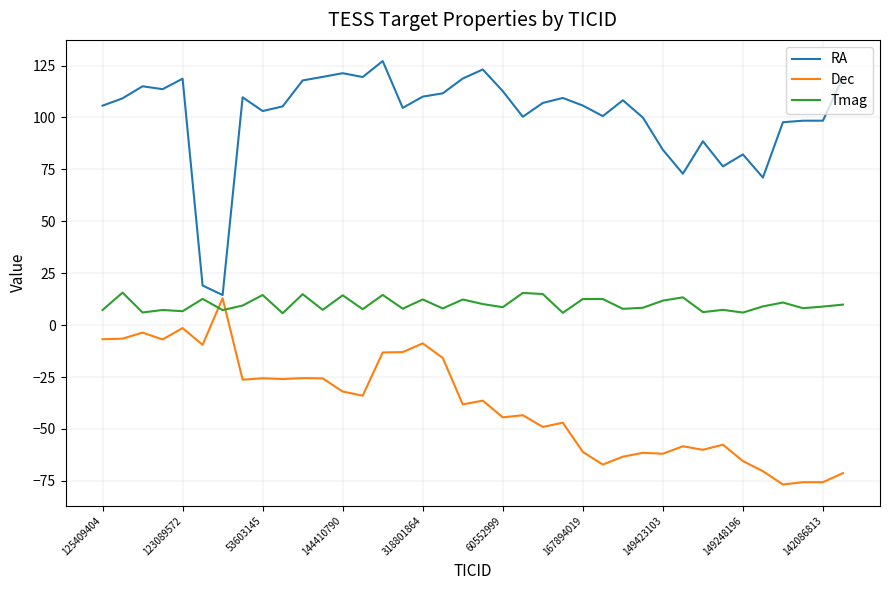

Which series has the largest range (max minus min)?

RA